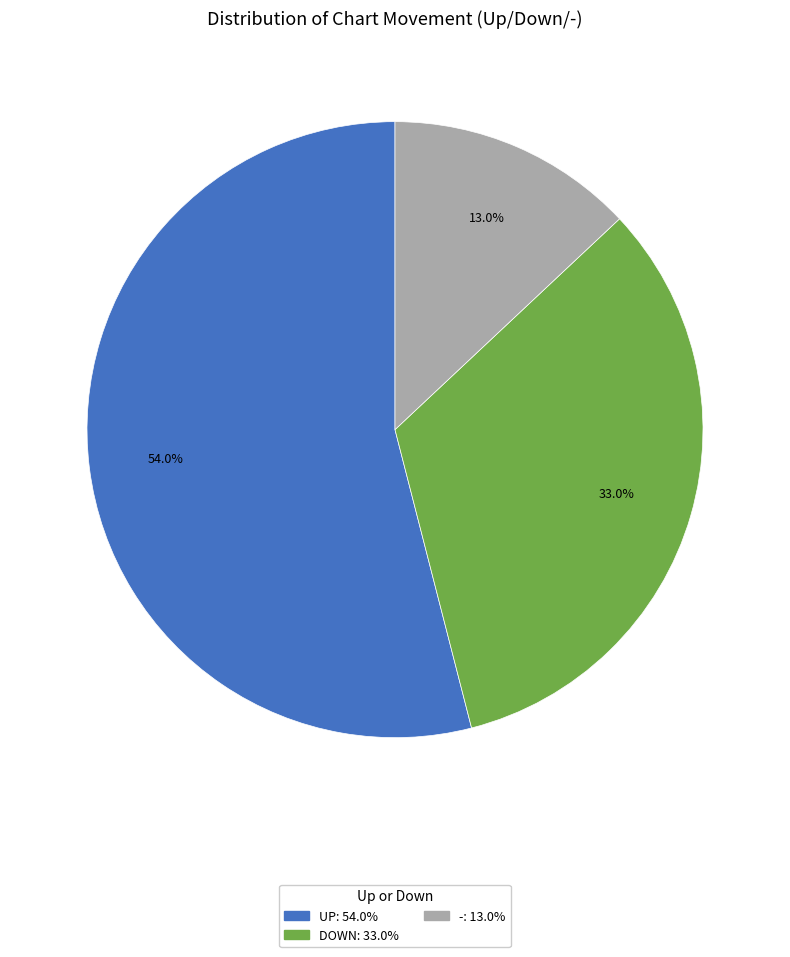

Is there any slice that represents more than half of the pie?

Yes